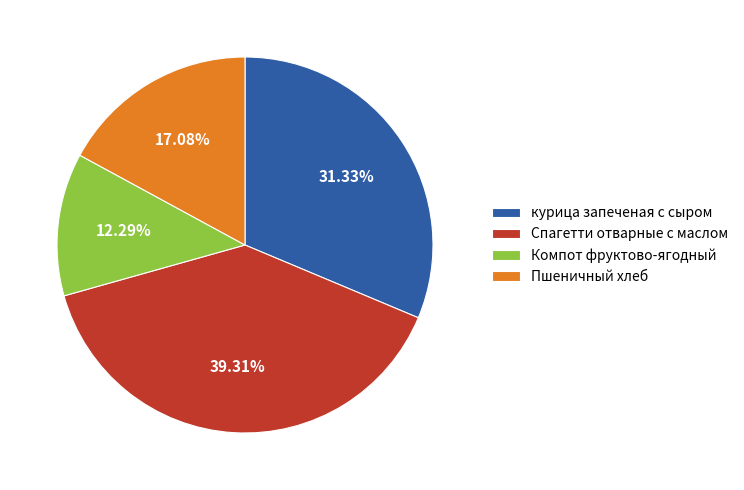

Does any single category account for the majority?

No